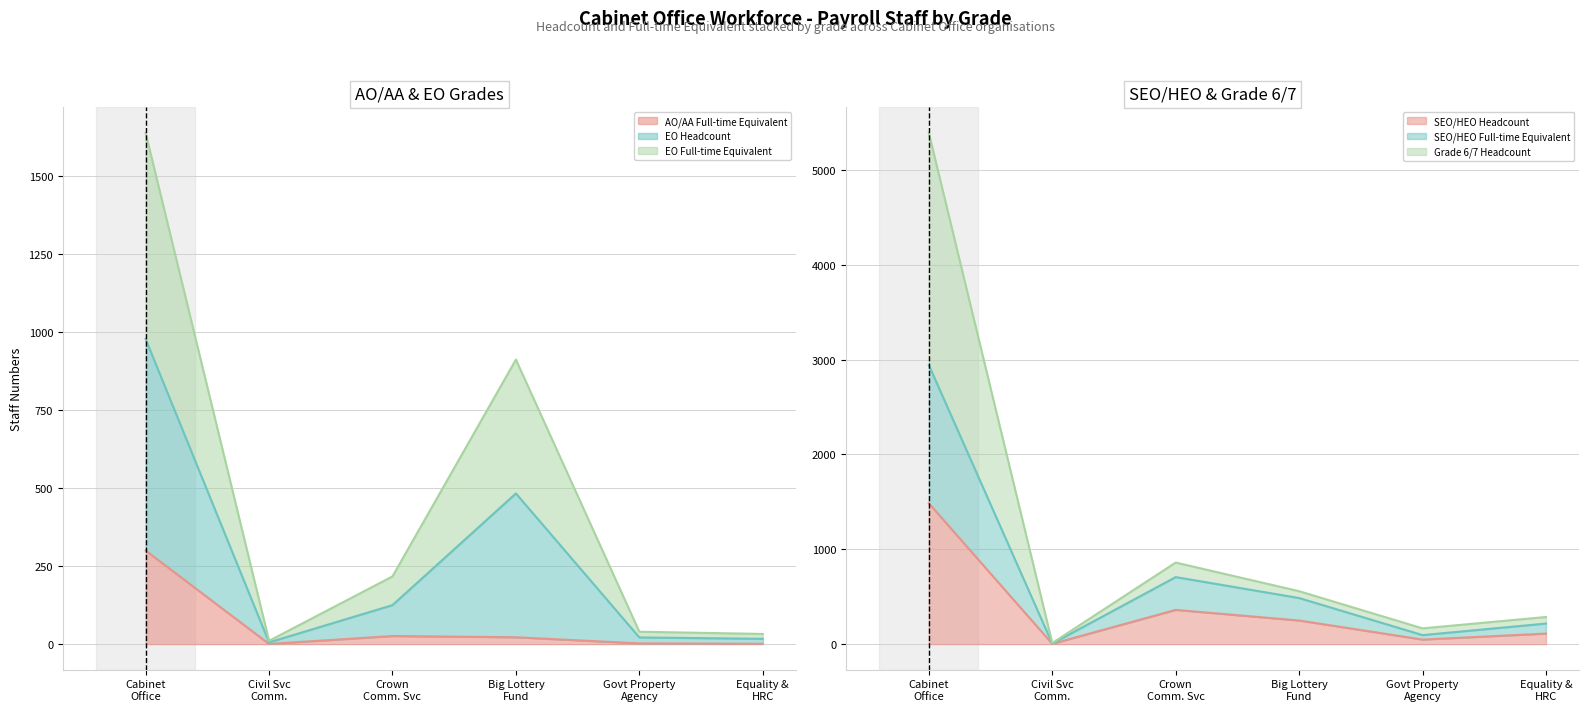

Between Govt Property Agency and Big Lottery Fund, which is larger?

Big Lottery Fund